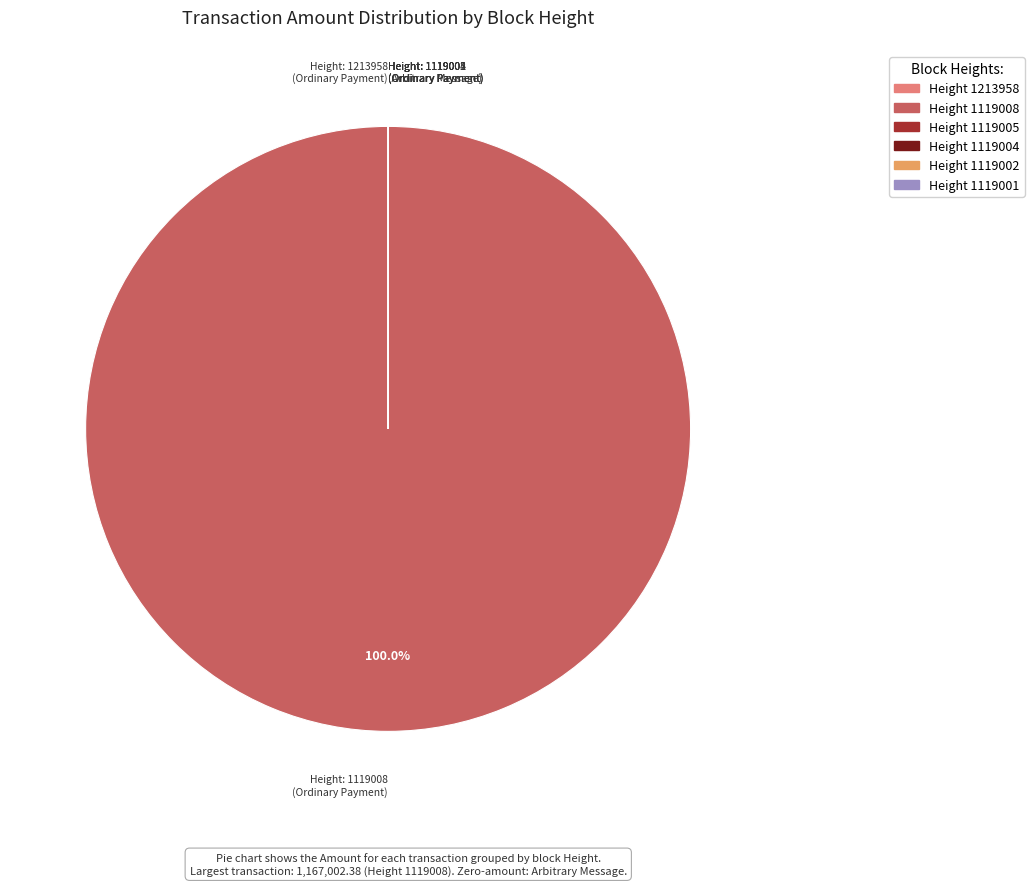

Is there any slice that represents more than half of the pie?

Yes